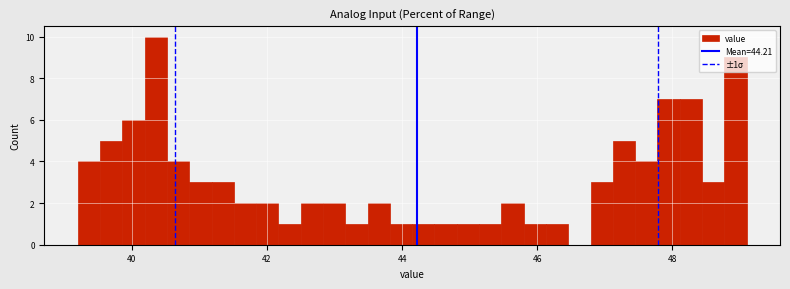

Around what value on the x-axis is the tallest bar? Give the approximate position of its centre, as read against the axis.

40.4